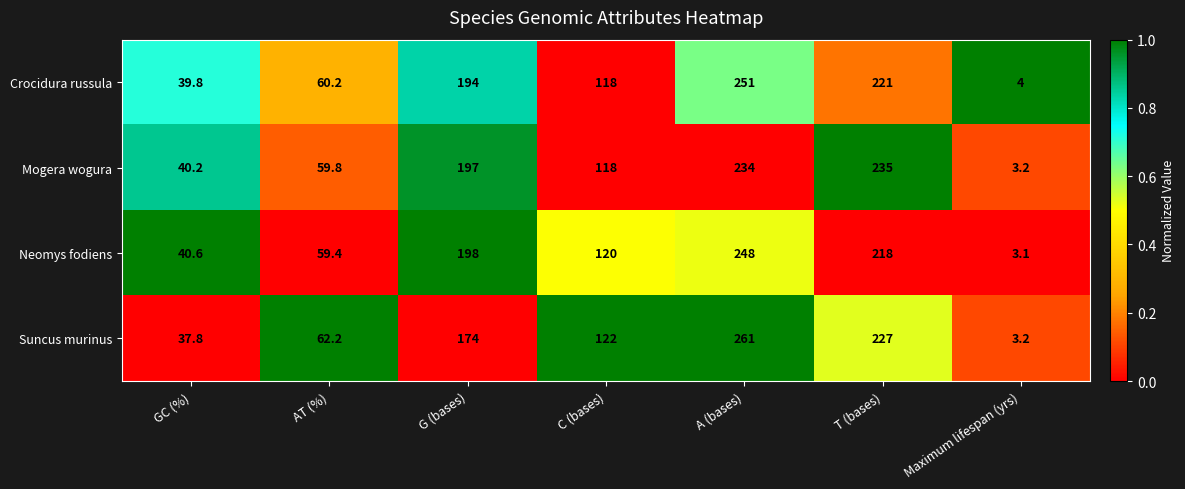

What is the sum of the Neomys fodiens values at Maximum lifespan (yrs) and GC (%)?

43.7